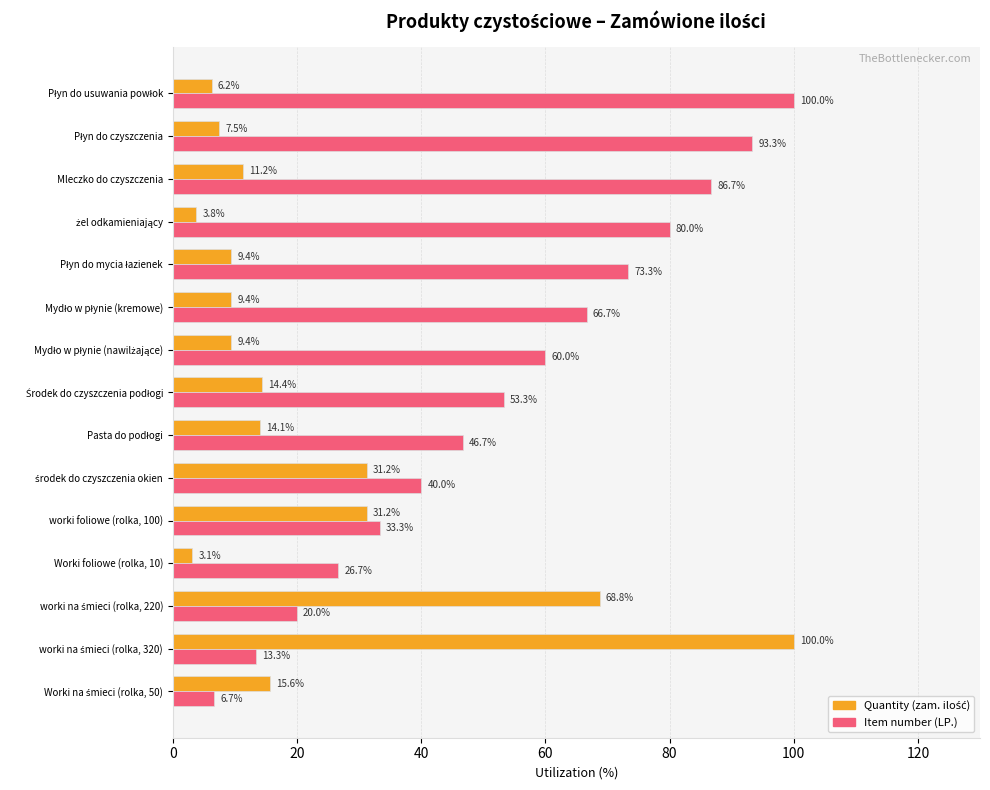

At how many categories does at least one series exceed 33?

13